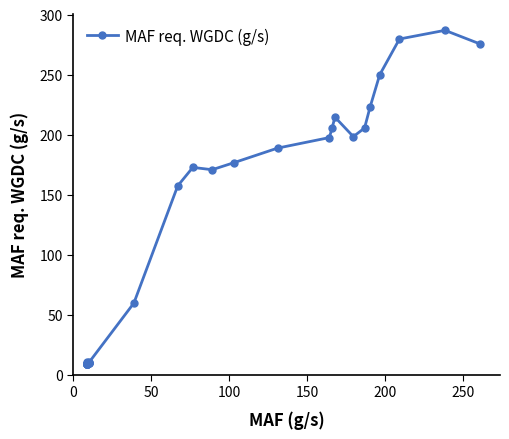

What is the maximum value shown in the chart?

286.9